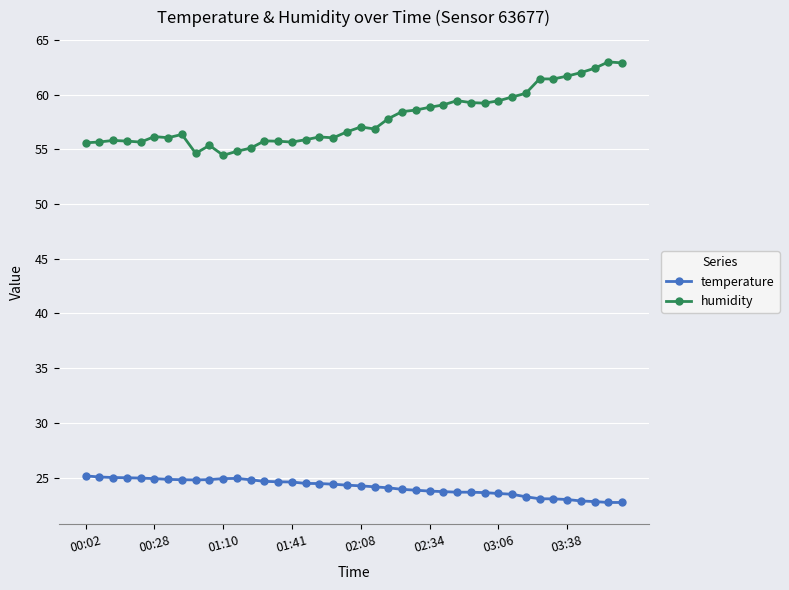

Is this an area chart (filled region under the line)?

No